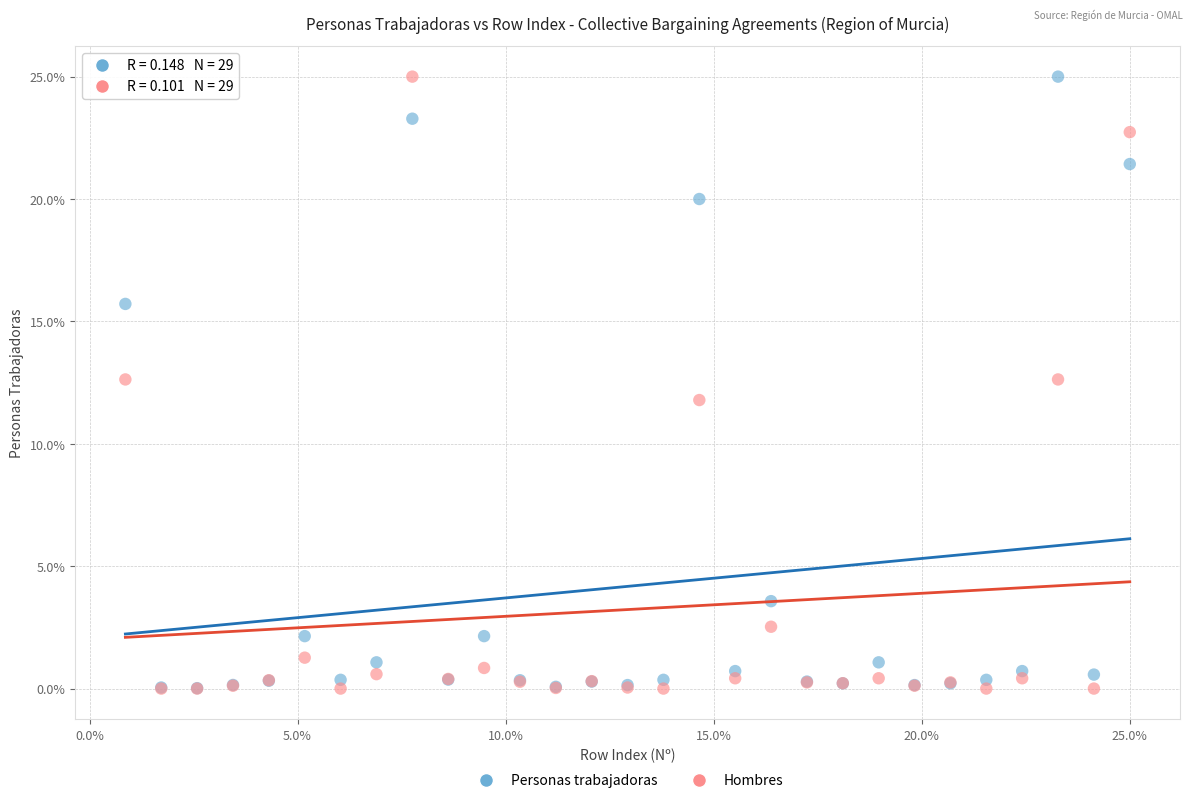

What are all the series names shown in the legend?

Personas trabajadoras, Hombres